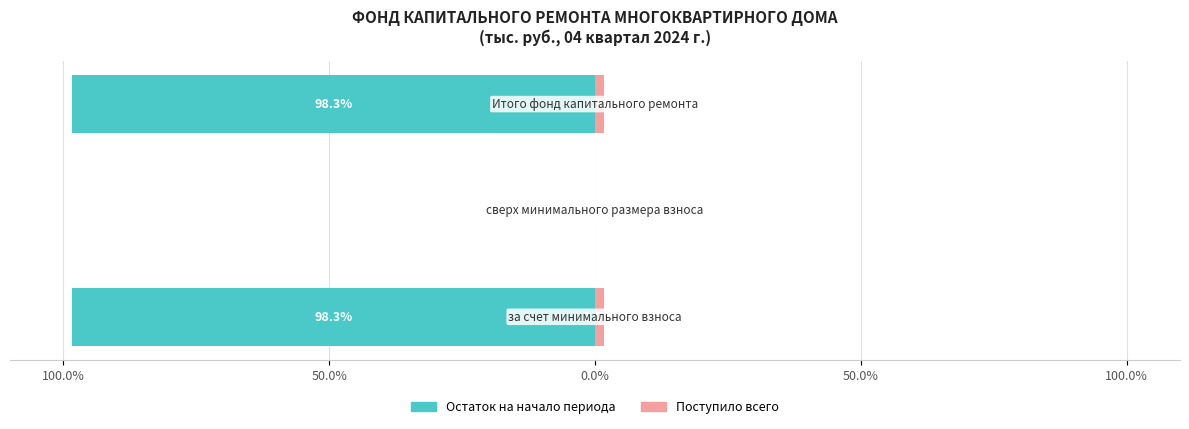

How many groups of bars are there?

3